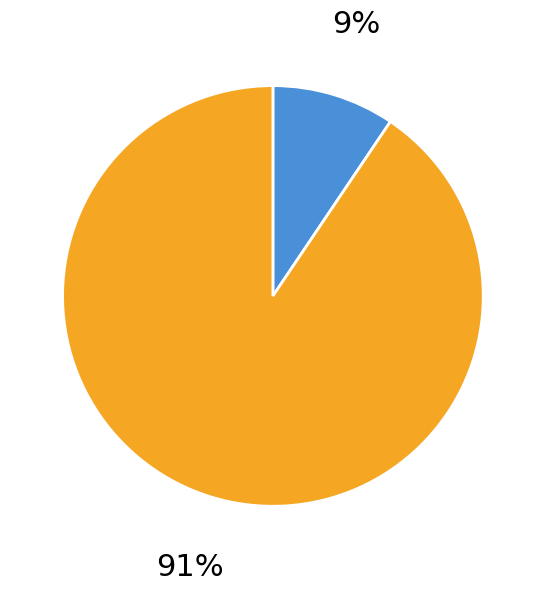

To the nearest percent, what is the average slice percentage?

50%